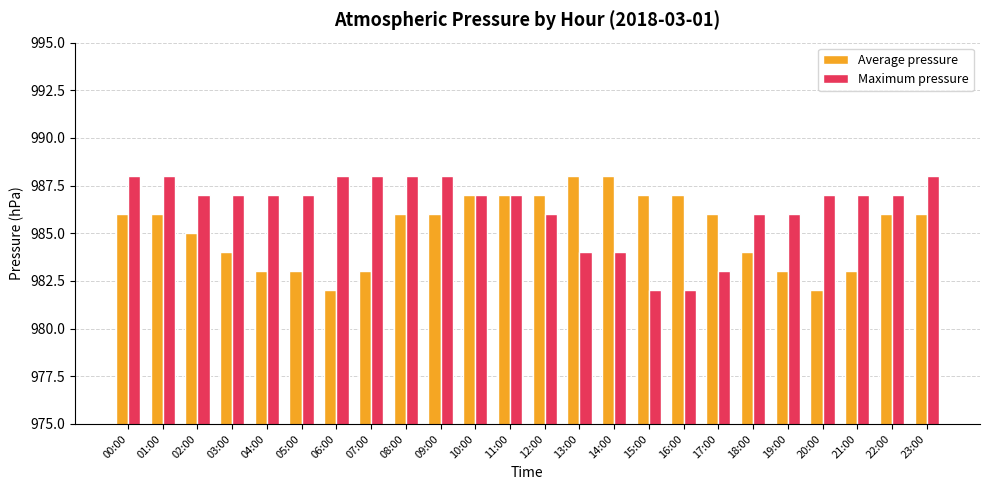

What is the greatest value displayed?

988